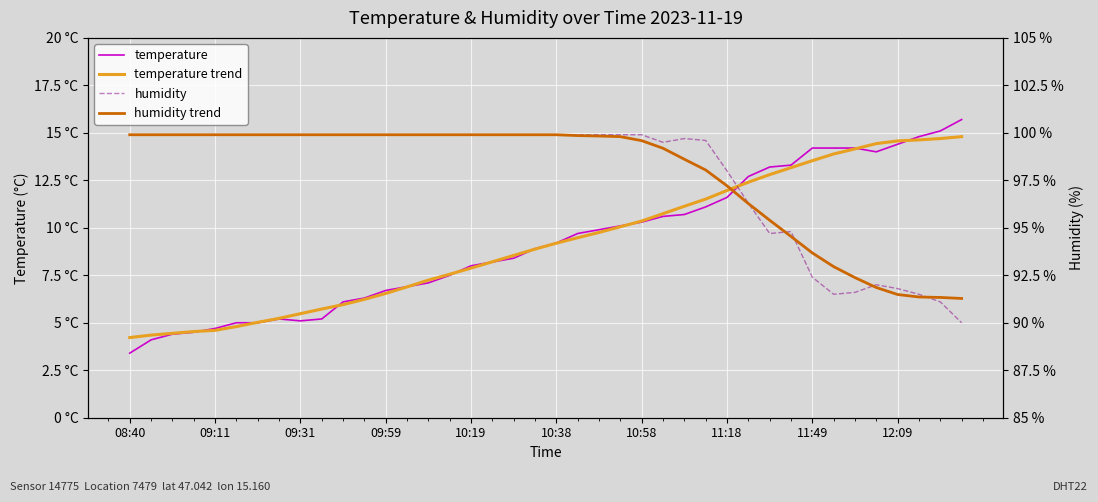

What is the label of the 30th point from the right?

10